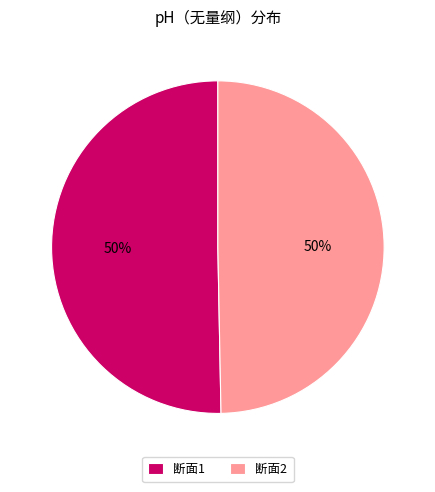

The 断面2 slice represents 36% of the pie. True or false?

False